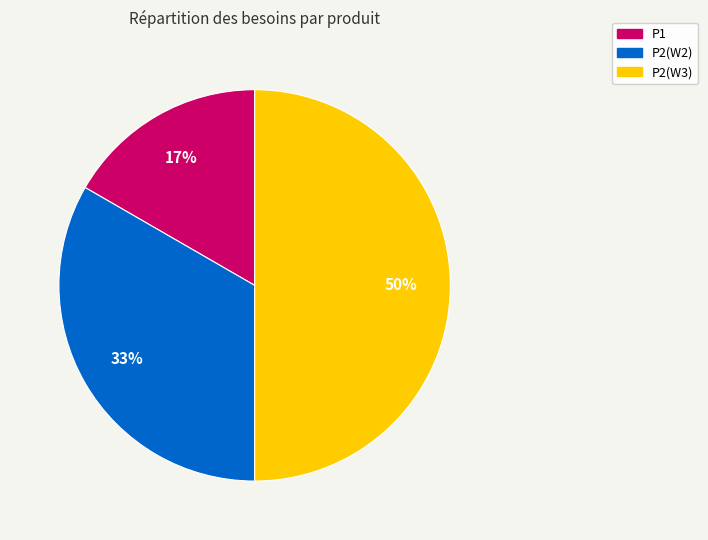

Between P2(W2) and P2(W3), which is larger?

P2(W3)